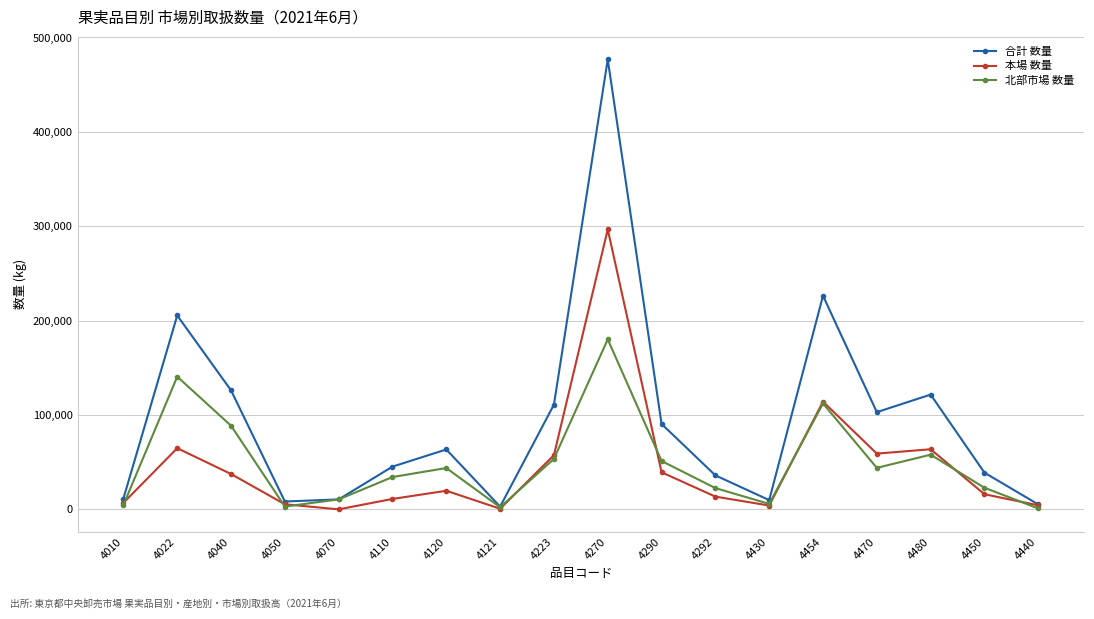

Which series changed the most between 4050 and 4480?

合計 数量